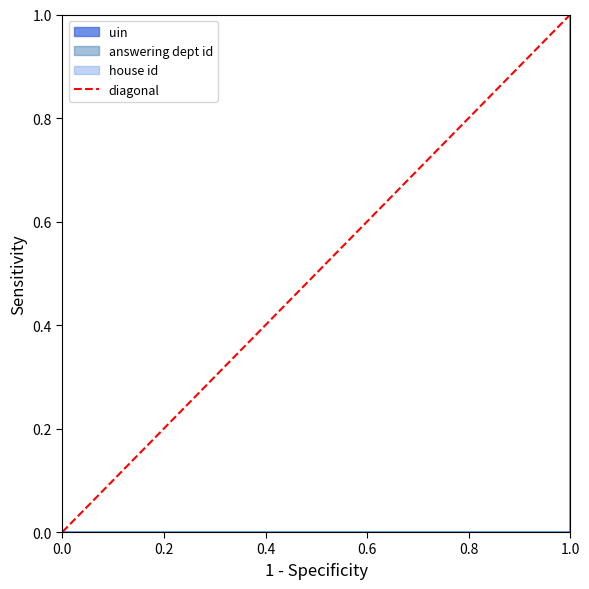

What is the sum of all values?

1